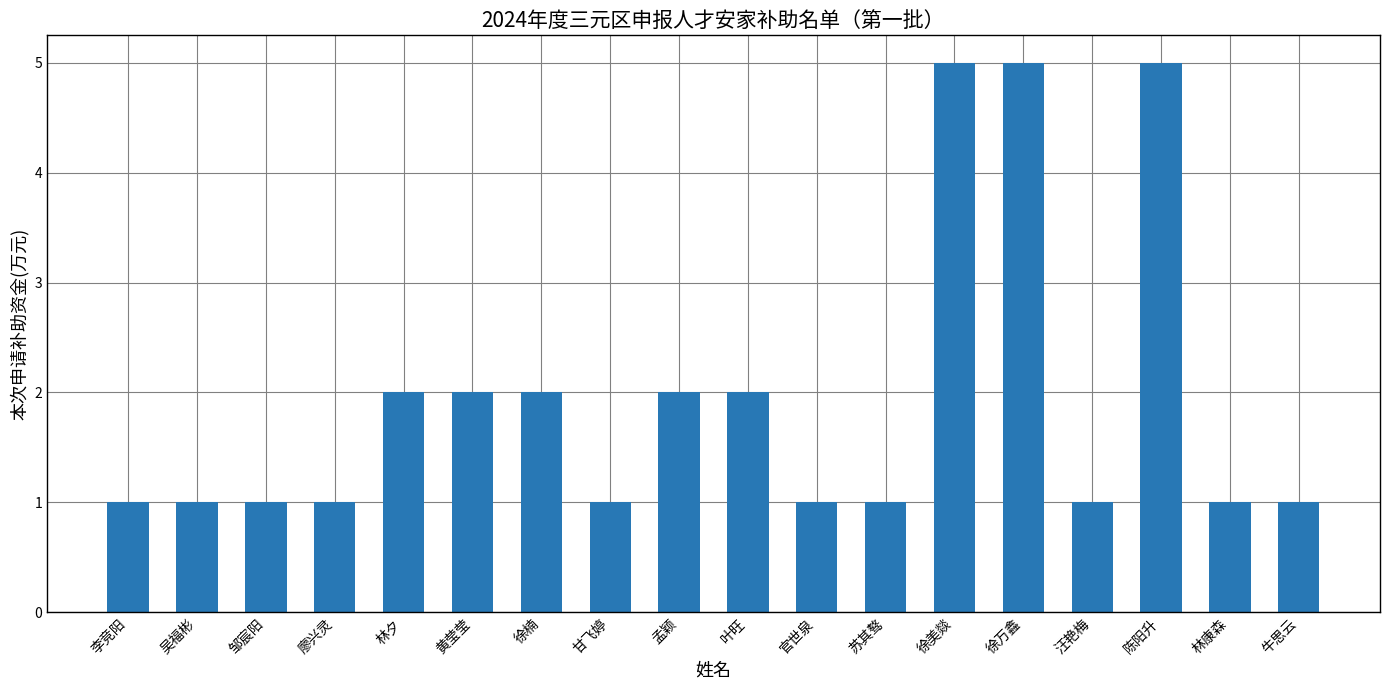

What is the approximate value at 叶旺?

2